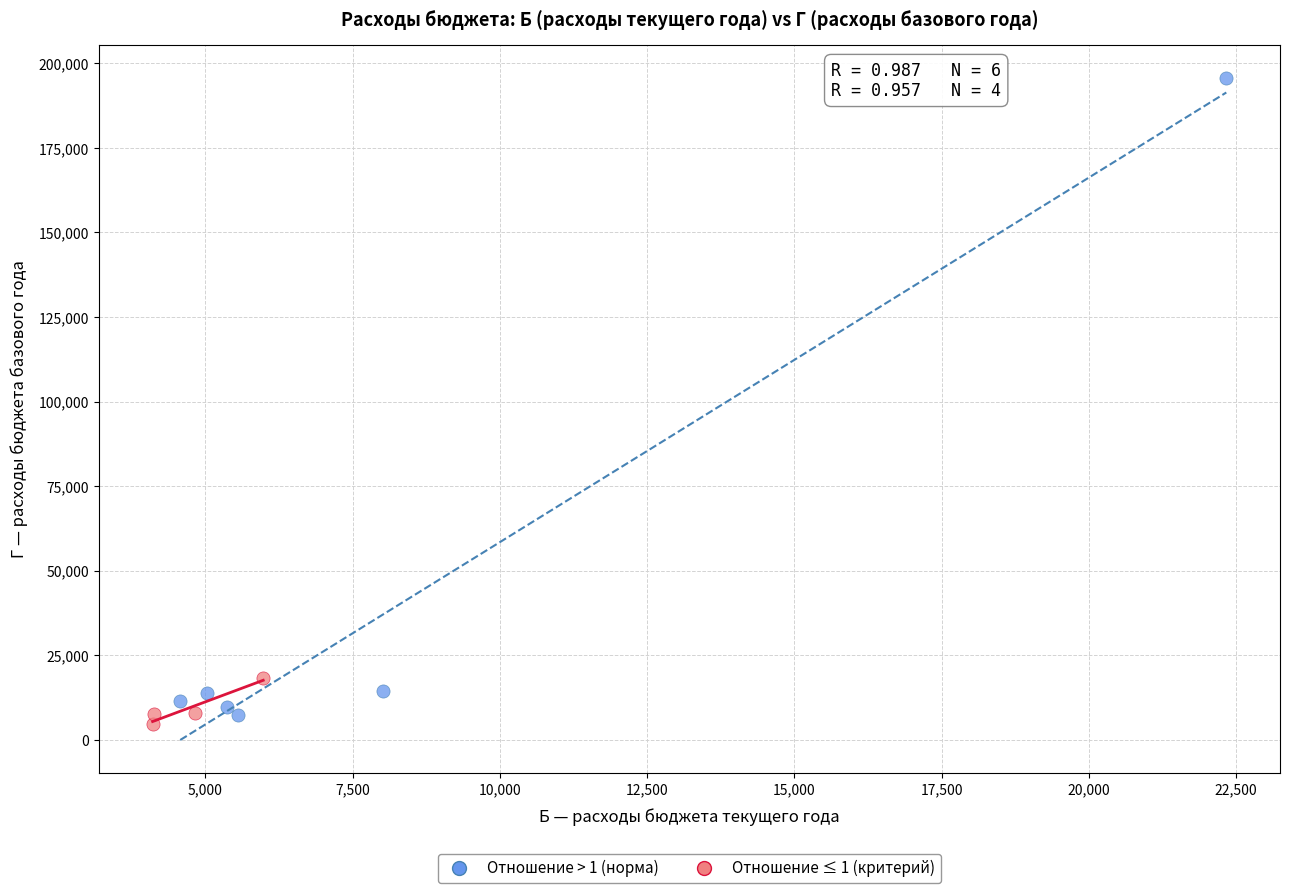

Which series has the widest spread of Y values?

Отношение > 1 (норма)